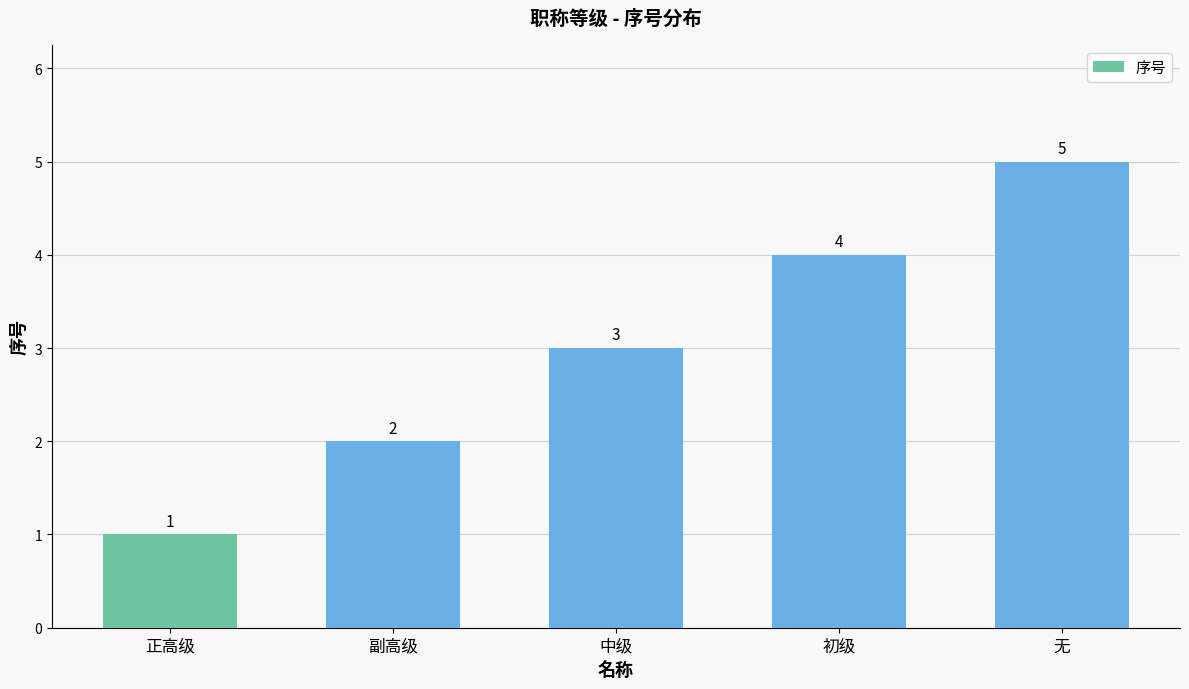

Is it true that the value at 无 is 5?

True